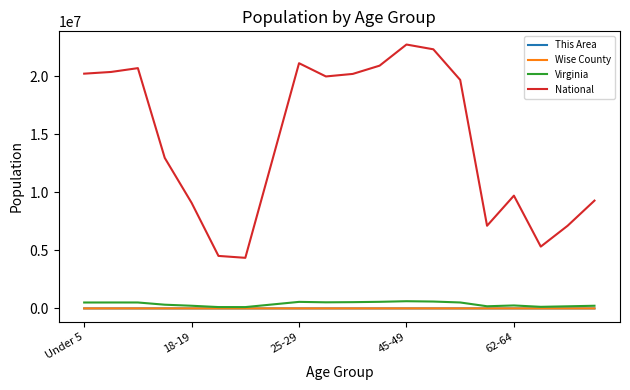

Which series has the largest total across all categories?

National